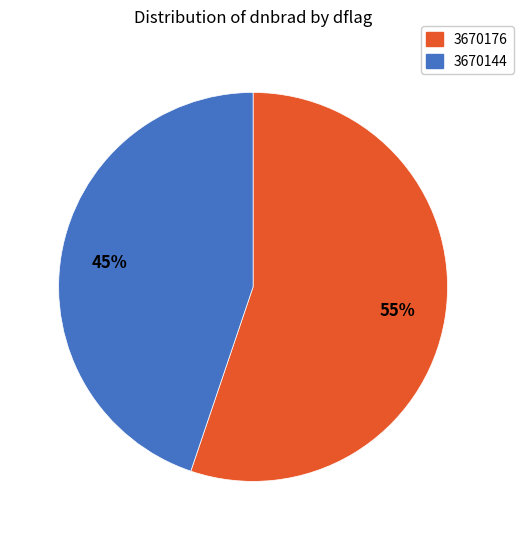

Which category accounts for the majority?

3670176